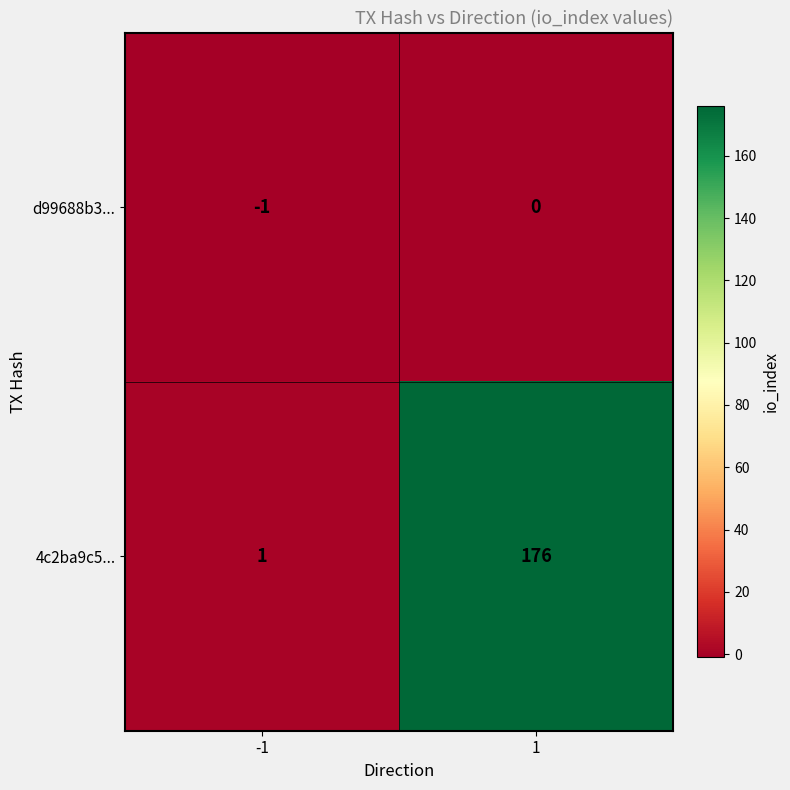

At which category is the sum across all series the highest?

1